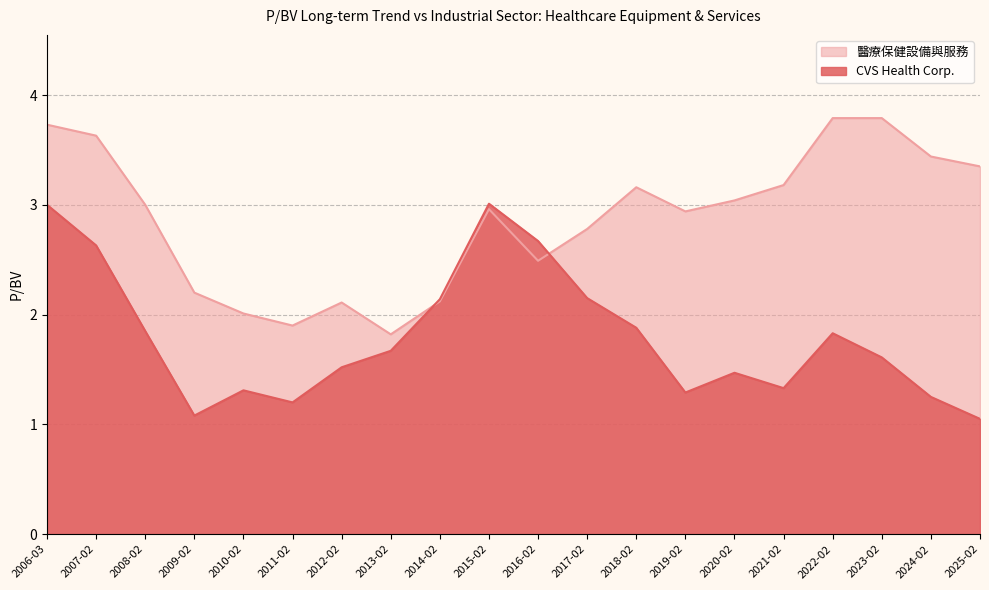

The value of 醫療保健設備與服務 at 2015-02 is 3.0. True or false?

True